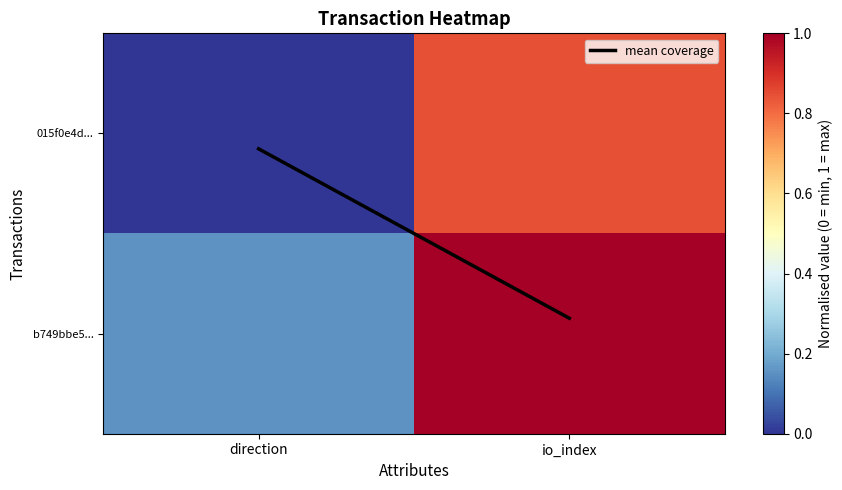

What is the spread (max minus min) of values at io_index?

0.2